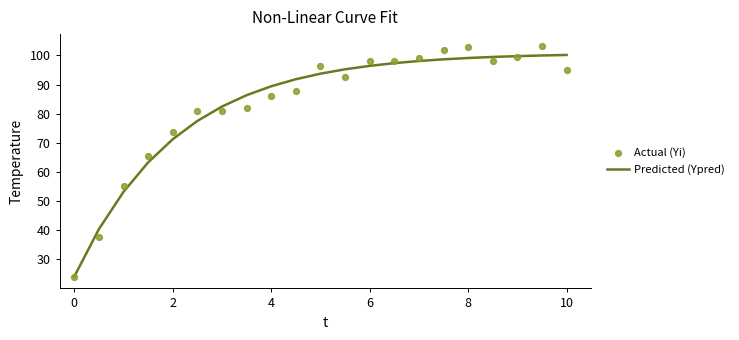

Which series has the largest Y range (max minus min)?

Actual (Yi)